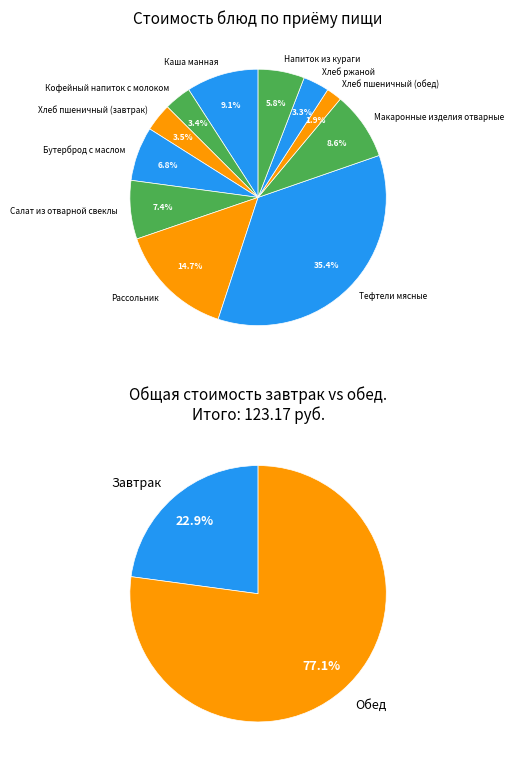

Rank the categories by value from lowest to highest.

Хлеб пшеничный (обед), Хлеб ржаной, Кофейный напиток с молоком, Хлеб пшеничный (завтрак), Напиток из кураги, Бутерброд с маслом, Салат из отварной свеклы, Макаронные изделия отварные, Каша манная, Рассольник, Тефтели мясные